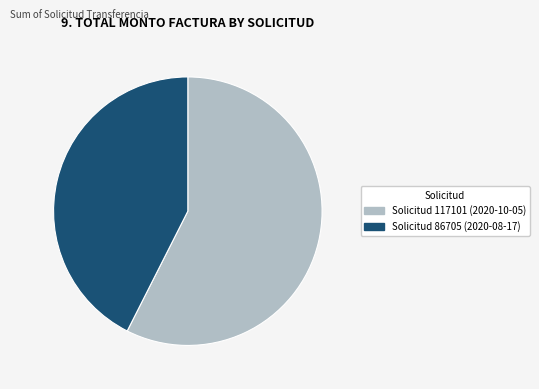

Combined, do Solicitud 117101 (2020-10-05) and Solicitud 86705 (2020-08-17) account for over 50%?

Yes